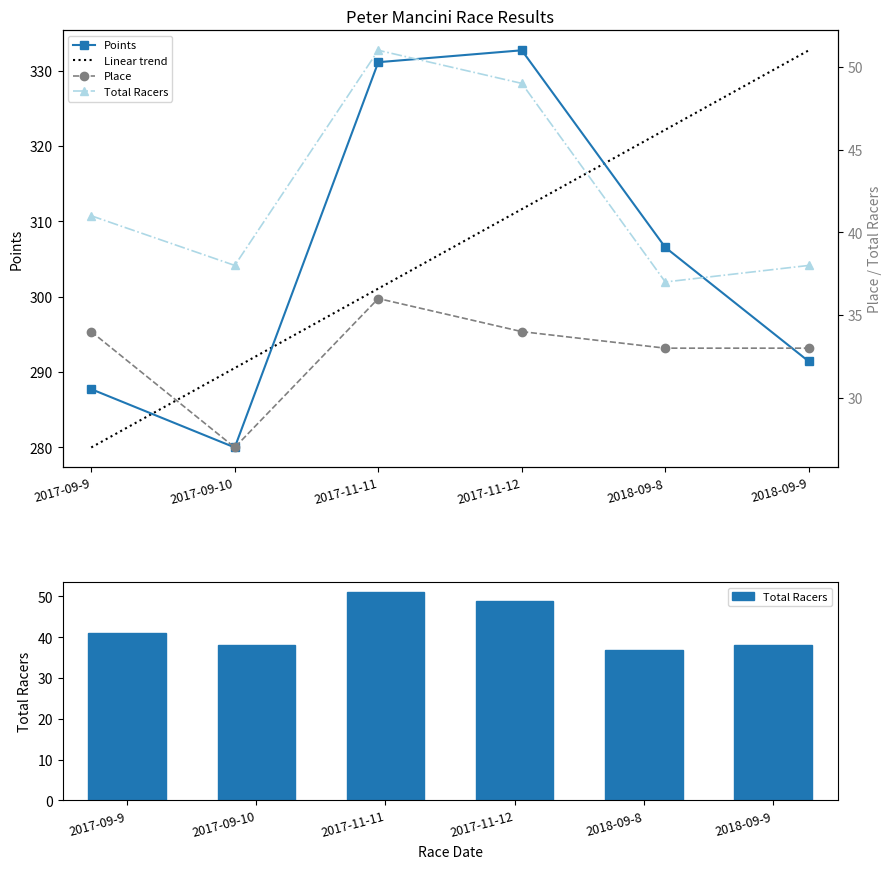

What is the minimum value shown in the chart?

27.0